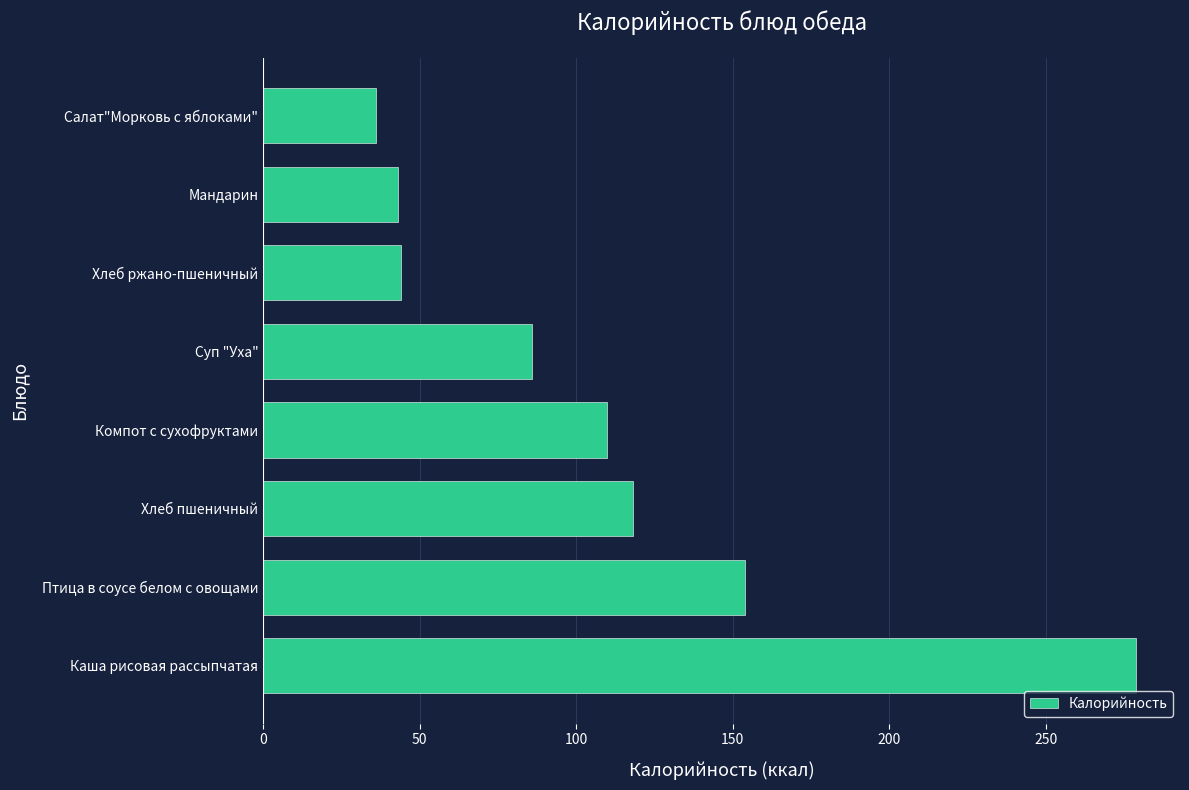

What is the average value?

109